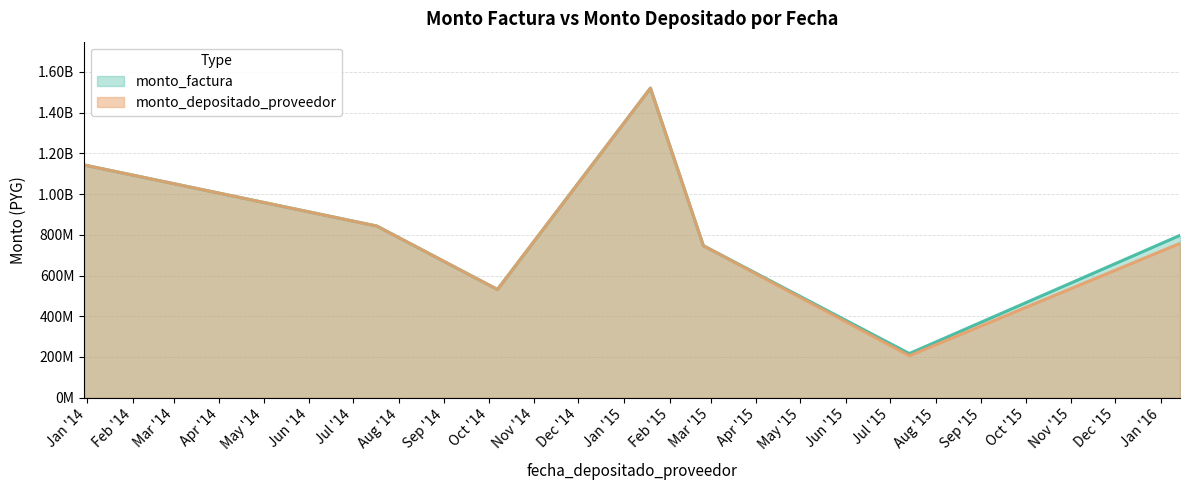

Reading right to left, what are all the values shown in this chart?

monto_factura: 797290000	216849333	746537500	1520333338	531468000	843064067	1143012000
monto_depositado_proveedor: 758208293	206219773	746537500	1520333338	531468000	843064067	1143012000